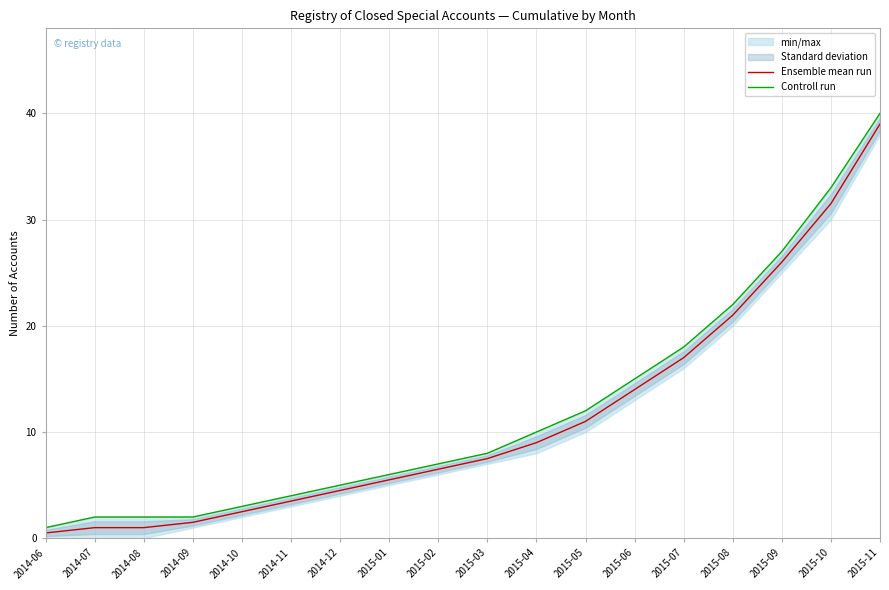

Reading left to right, list all the values displayed in this chart.

Ensemble mean run: 0.5	1.0	1.0	1.5	2.5	3.5	4.5	5.5	6.5	7.5	9.0	11.0	14.0	17.0	21.0	26.0	31.5	39.0
Controll run: 1.0	2.0	2.0	2.0	3.0	4.0	5.0	6.0	7.0	8.0	10.0	12.0	15.0	18.0	22.0	27.0	33.0	40.0